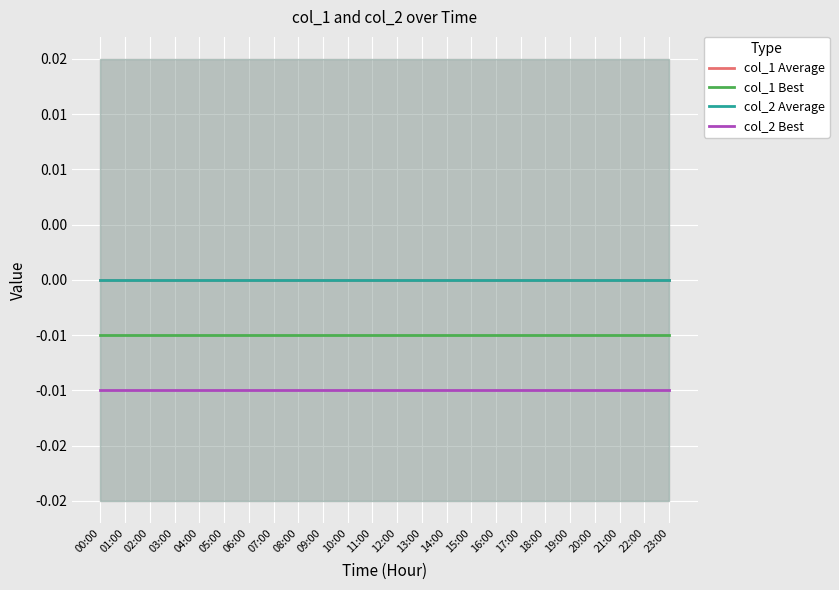

What position from the left is 16:00?

17